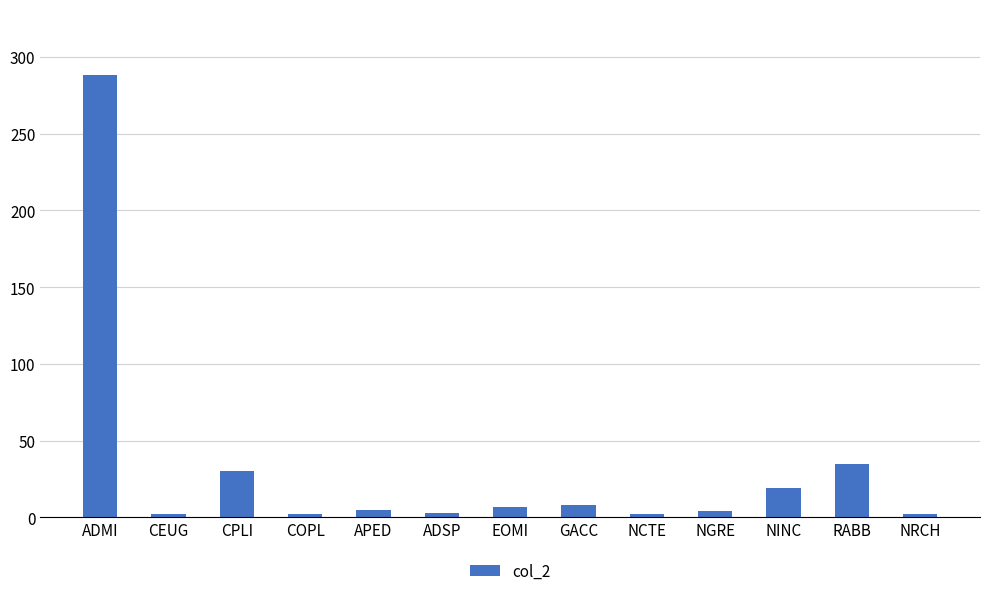

What is the ratio of the value at ADMI to the value at NCTE?

144.0